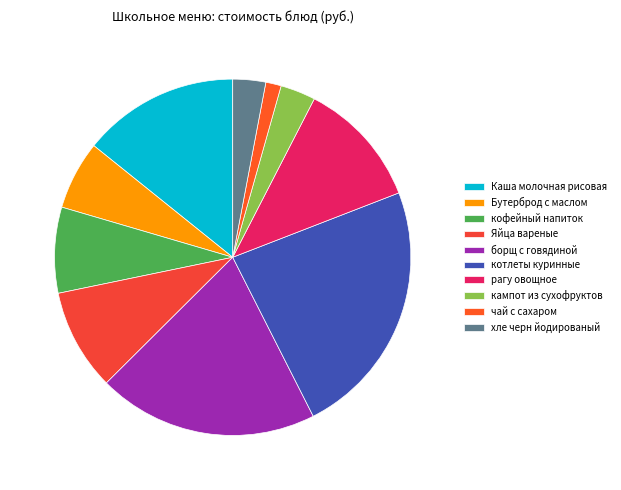

What is the smallest slice in the pie chart?

чай с сахаром